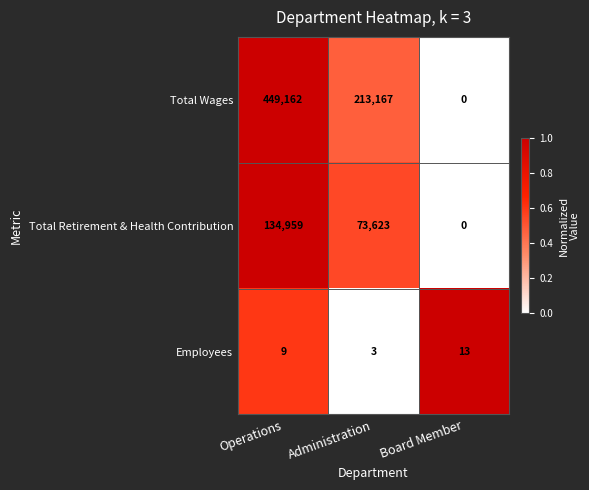

Reading left to right, extract all data points from this chart.

Total Wages: 449162	213167	0
Total Retirement & Health Contribution: 134959	73623	0
Employees: 9	3	13